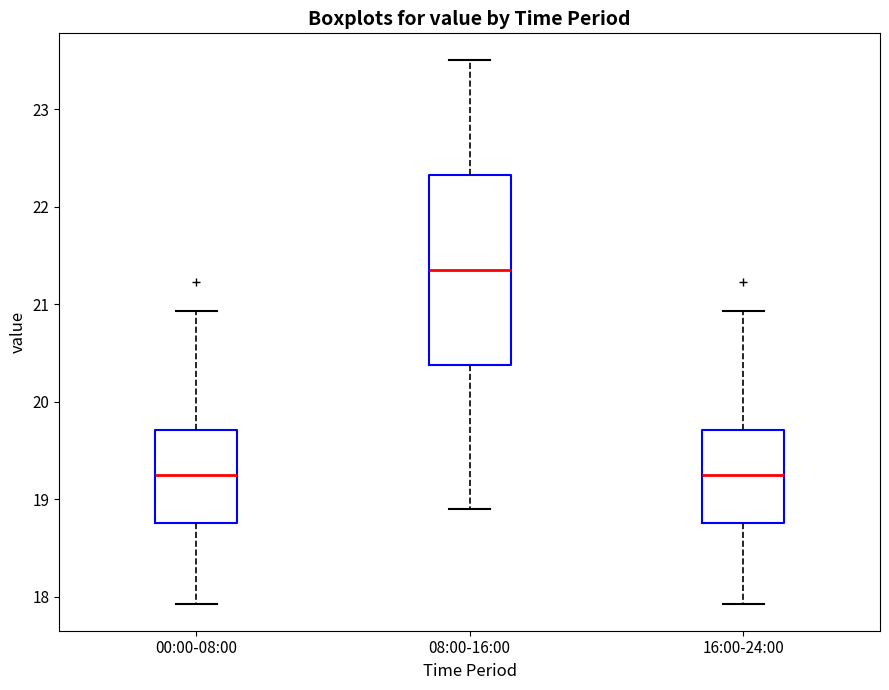

Where is the lower edge of the box for 16:00-24:00 on the y-axis? The values are not printed on the chart, so give them approximately, as read against the axis.

18.8